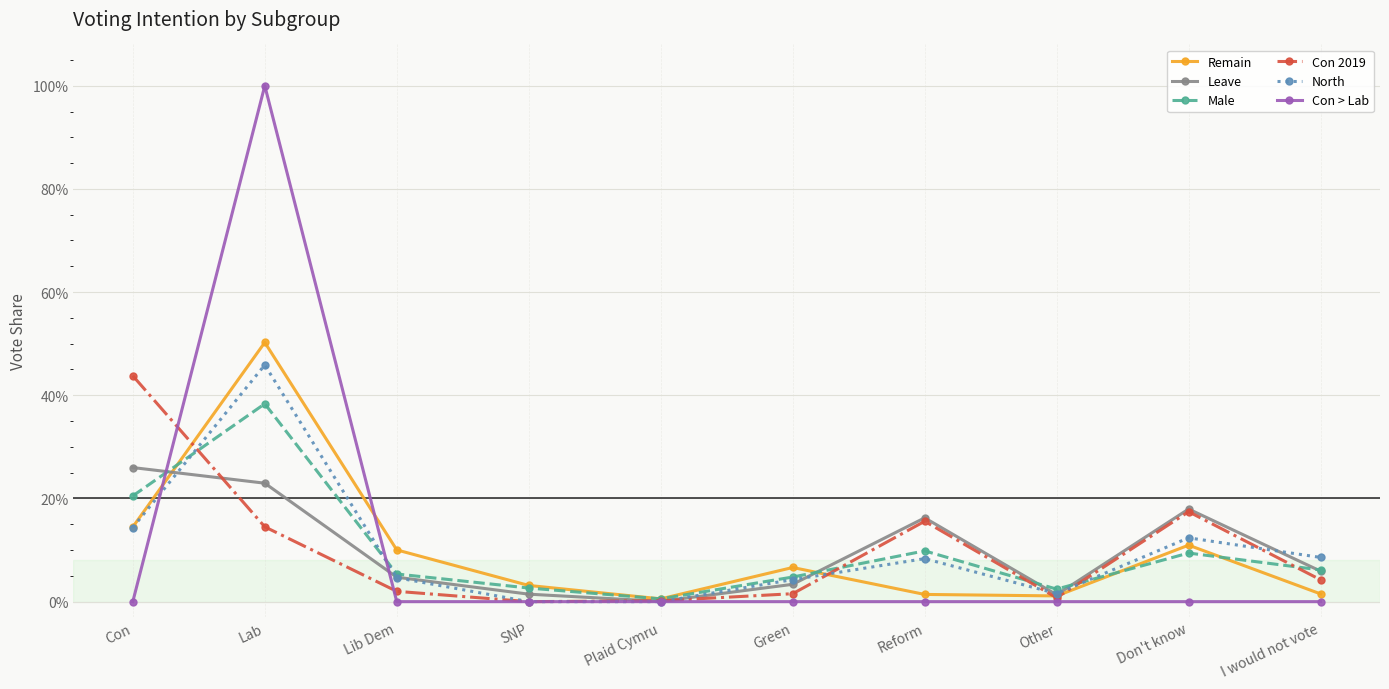

True or false: North and Leave cross at least once.

True